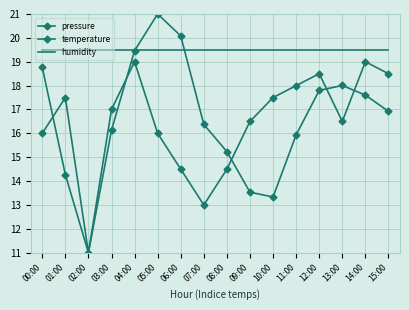

Which category has the lowest value in the pressure series?

02:00